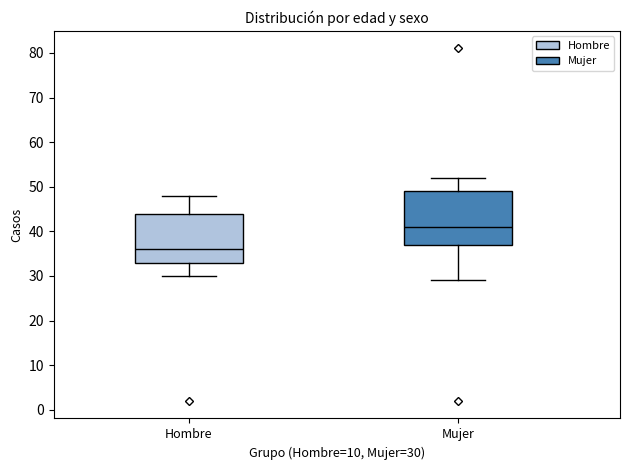

Which box's median line is the lowest?

Hombre